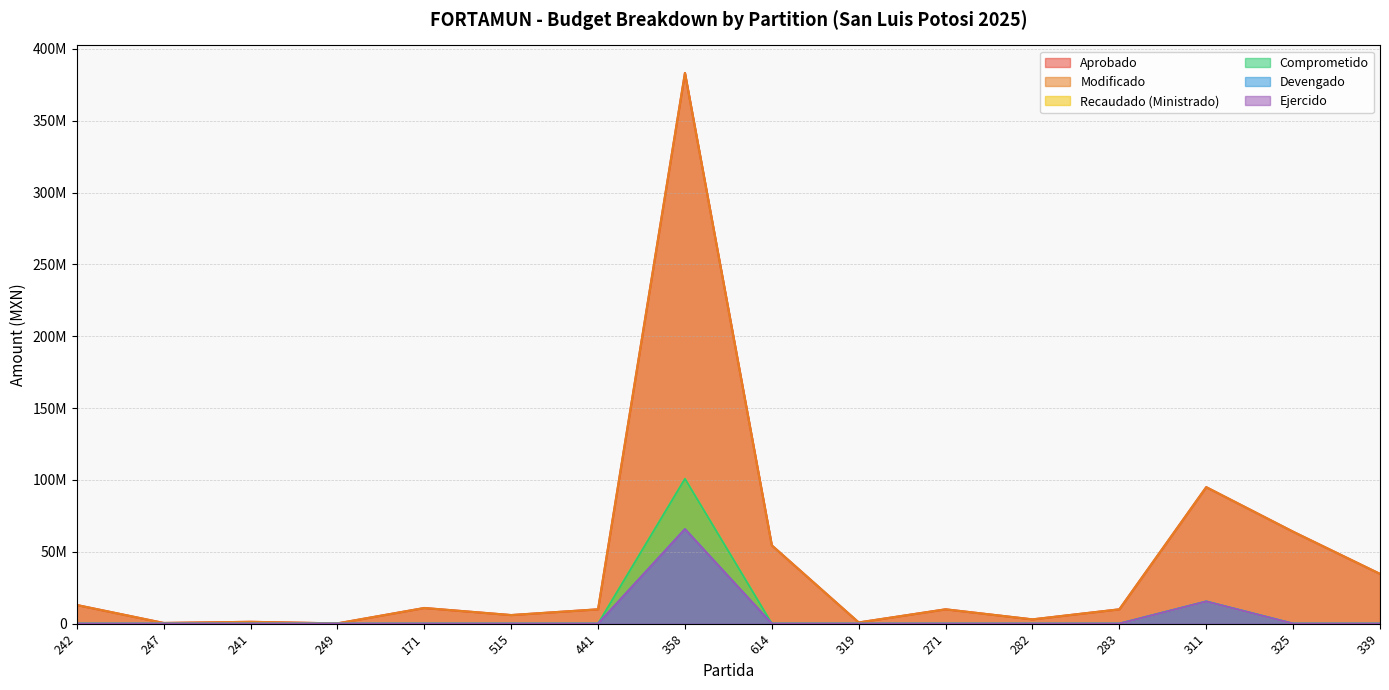

Between 282 and 283, which series saw the biggest shift?

Aprobado